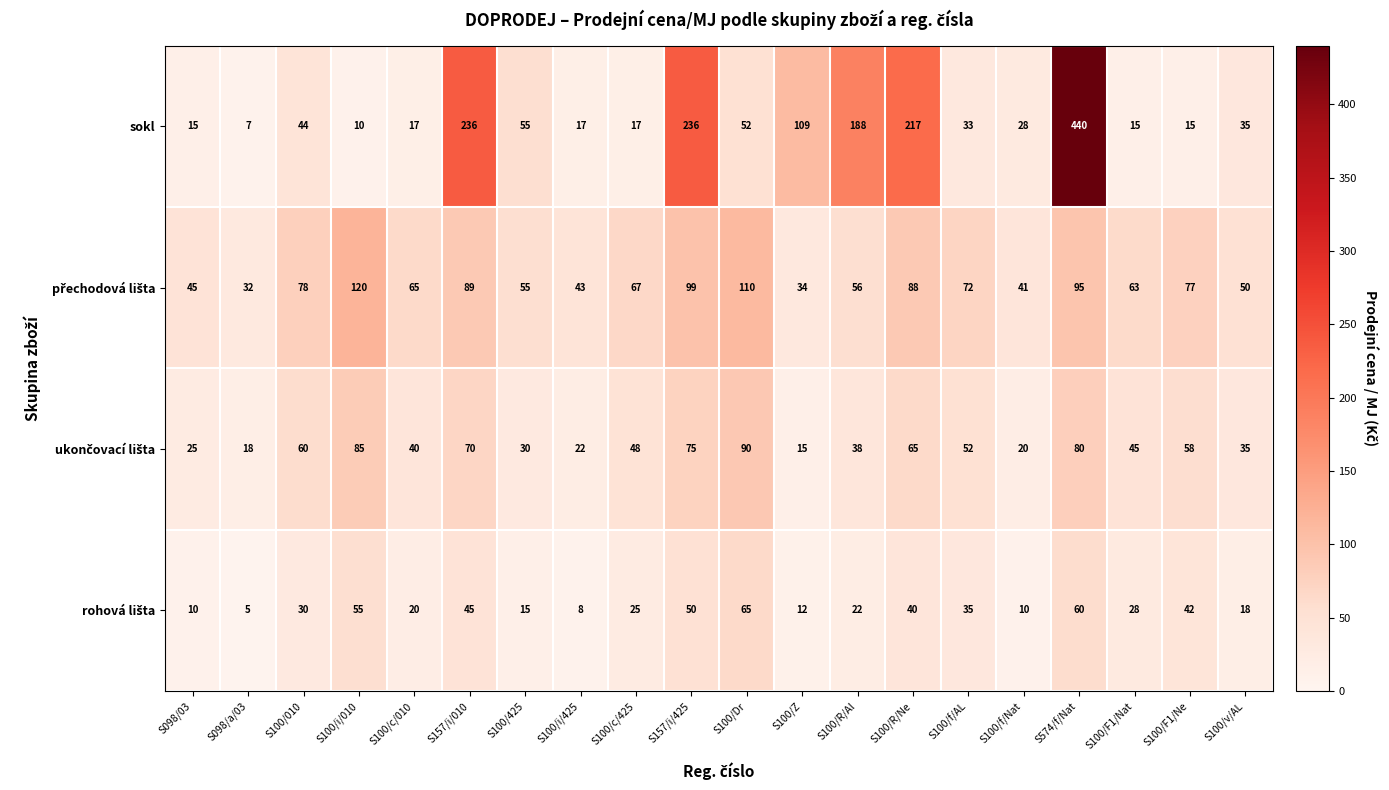

Which series has the largest total across all categories?

sokl